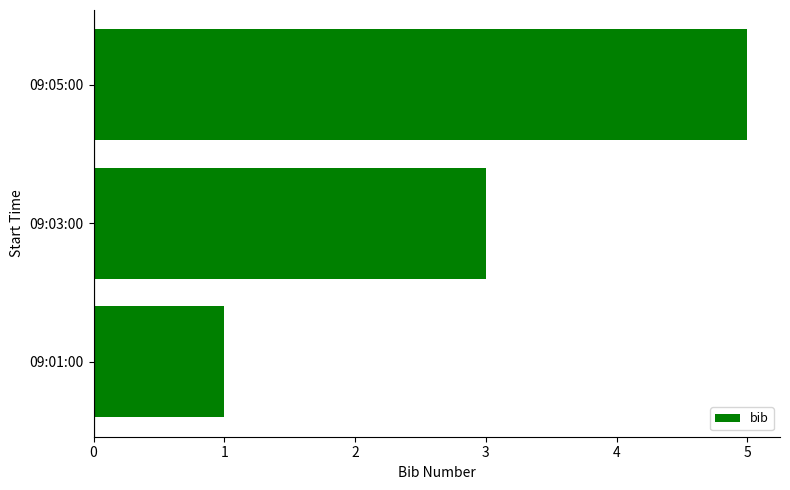

Are the bars horizontal?

Yes